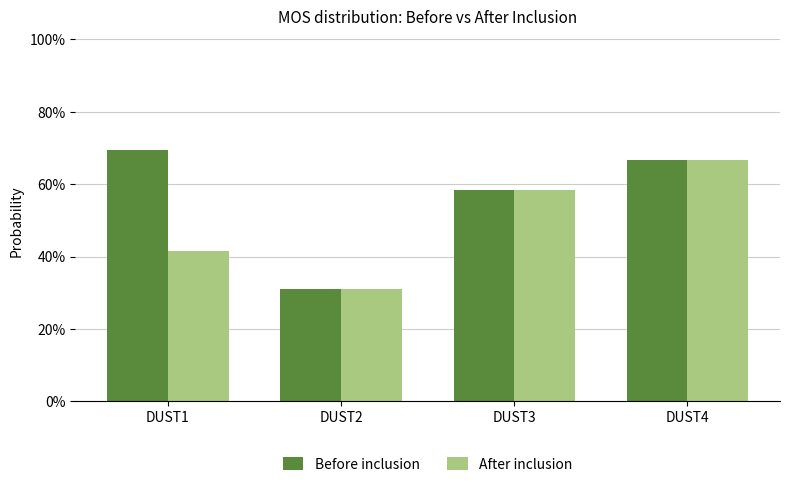

What are all the series names shown in the legend?

Before inclusion, After inclusion